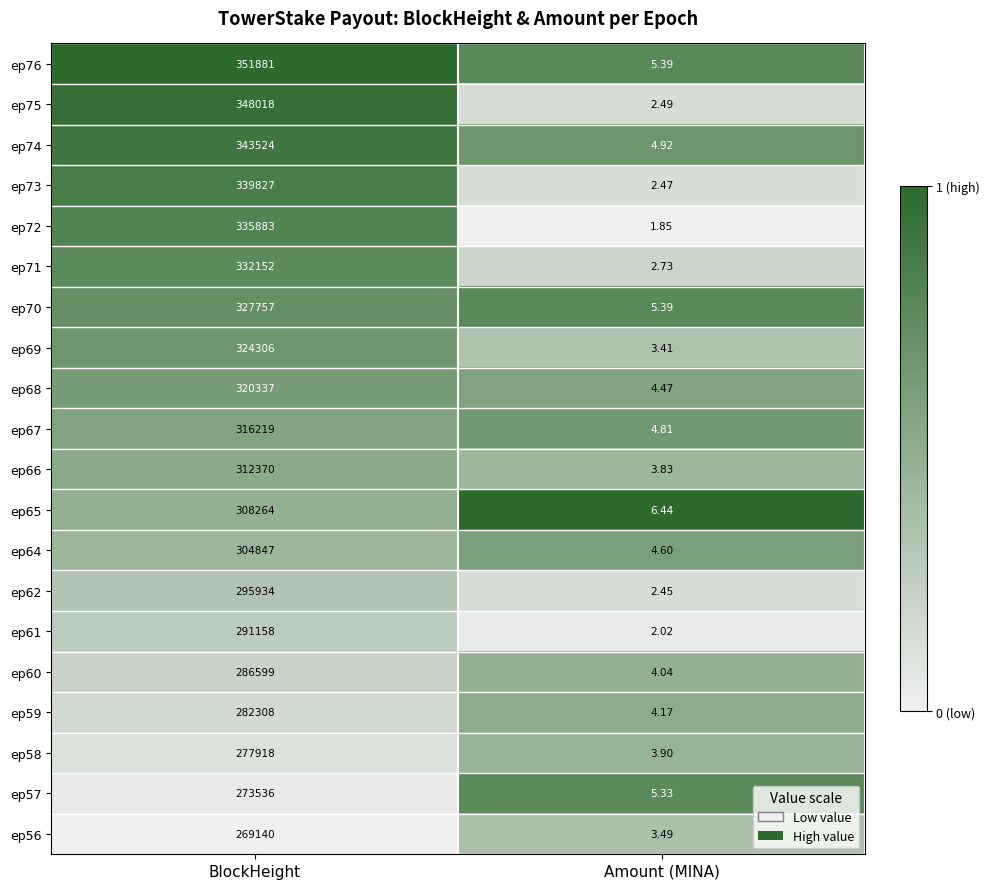

At which label is ep62 closest to 147968?

Amount (MINA)